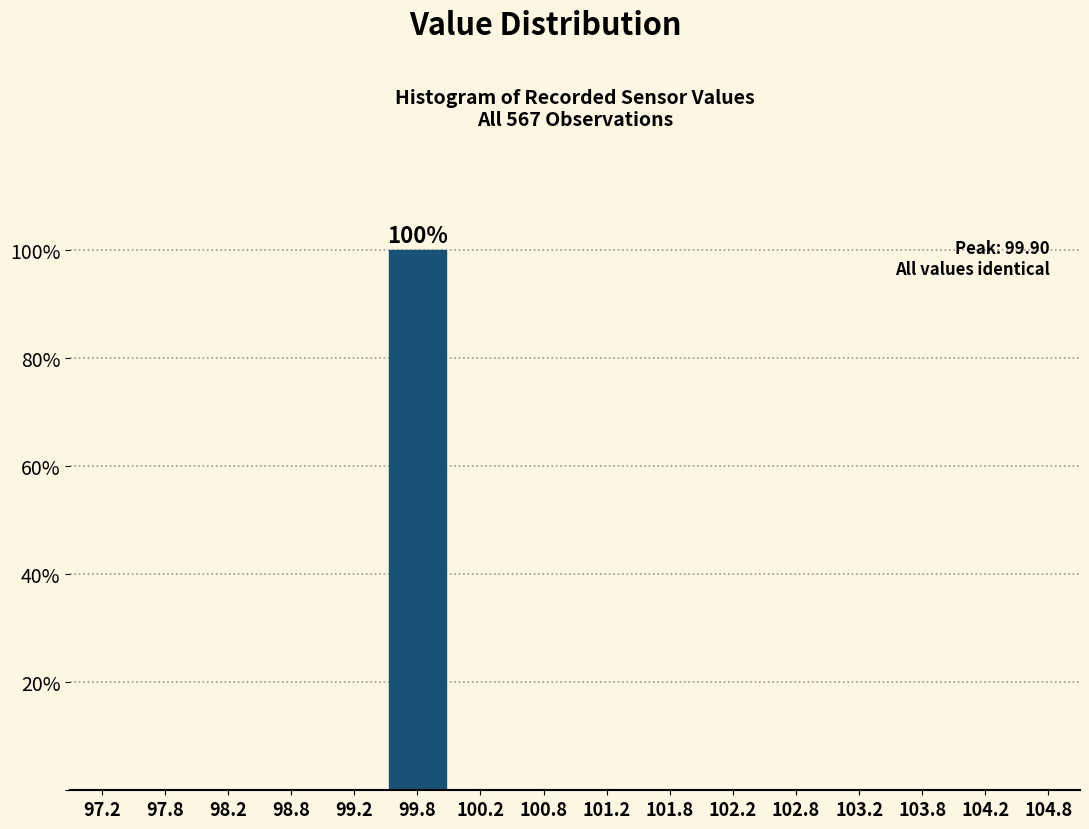

Over which range of the x-axis is the bar tallest?

99.5 to 100.0